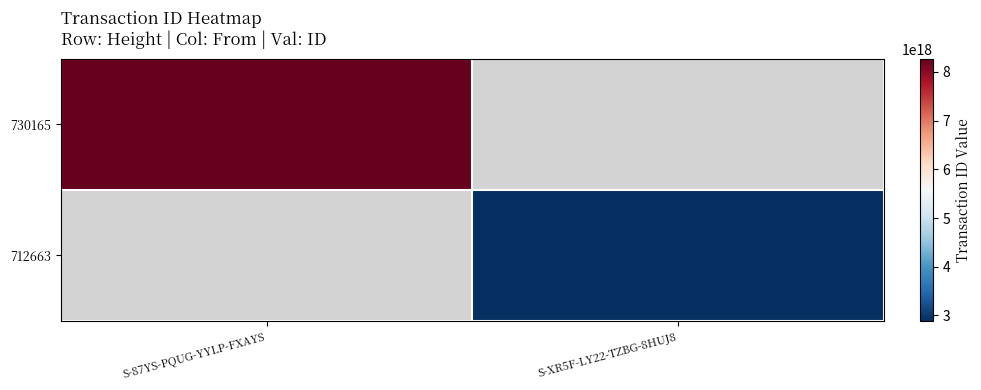

Reading left to right, what are all the values shown in this chart?

730165: S-87YS-PQUG-YYLP-FXAYS=8268486959498830848	S-XR5F-LY22-TZBG-8HUJ8=0
712663: S-87YS-PQUG-YYLP-FXAYS=0	S-XR5F-LY22-TZBG-8HUJ8=2895524596209792512